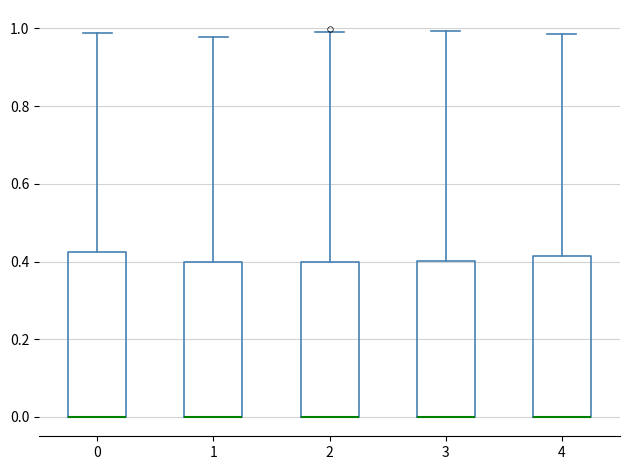

Reading left to right, read every box against the y-axis: the position of its median line, the range the box covers, and the ends of its whiskers. The values are not printed on the chart, so give them approximately, as read against the axis.

0: median 0.00 (drawn on the box's lower edge), box 0.00 to 0.42, whiskers 0.00 to 0.98
1: median 0.00 (drawn on the box's lower edge), box 0.00 to 0.40, whiskers 0.00 to 0.98
2: median 0.00 (drawn on the box's lower edge), box 0.00 to 0.40, whiskers 0.00 to 1.00
3: median 0.00 (drawn on the box's lower edge), box 0.00 to 0.40, whiskers 0.00 to 1.00
4: median 0.00 (drawn on the box's lower edge), box 0.00 to 0.42, whiskers 0.00 to 0.98